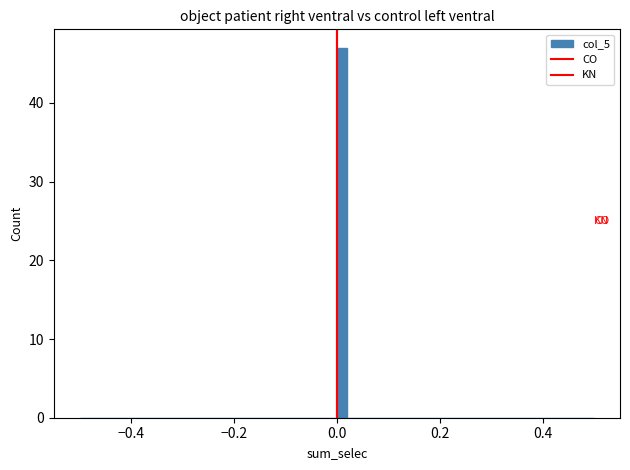

Around what value on the x-axis is the tallest bar? Give the approximate position of its centre, as read against the axis.

0.02